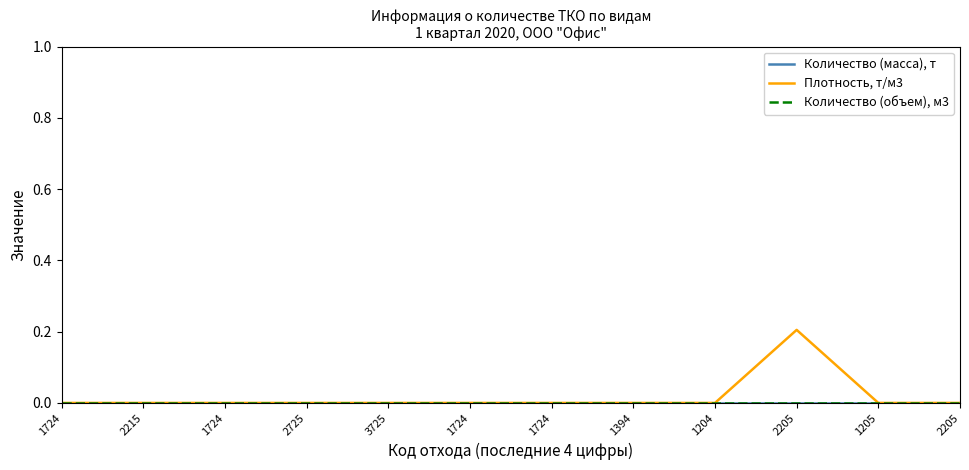

Which label corresponds to the smallest value in the chart?

1724